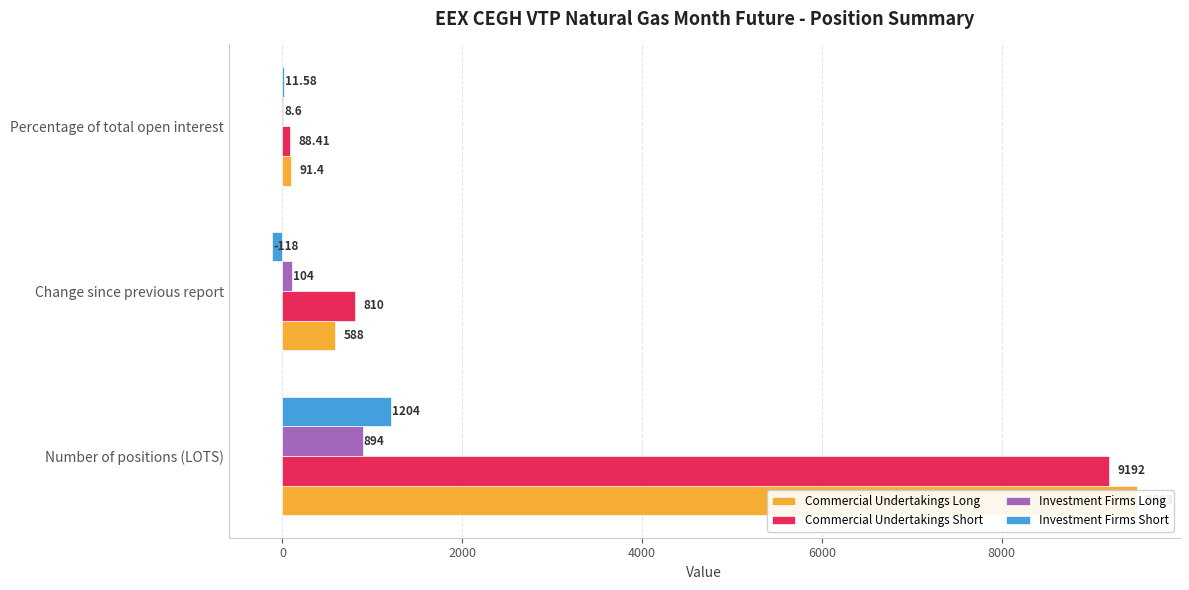

How many distinct data groups are displayed?

4